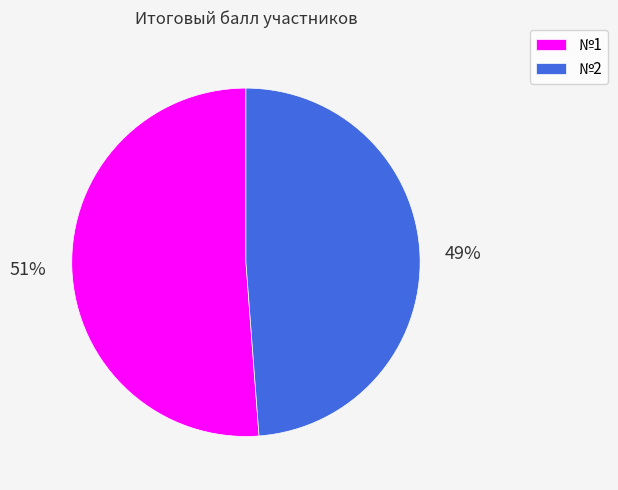

Which slice represents more than half of the pie?

№1